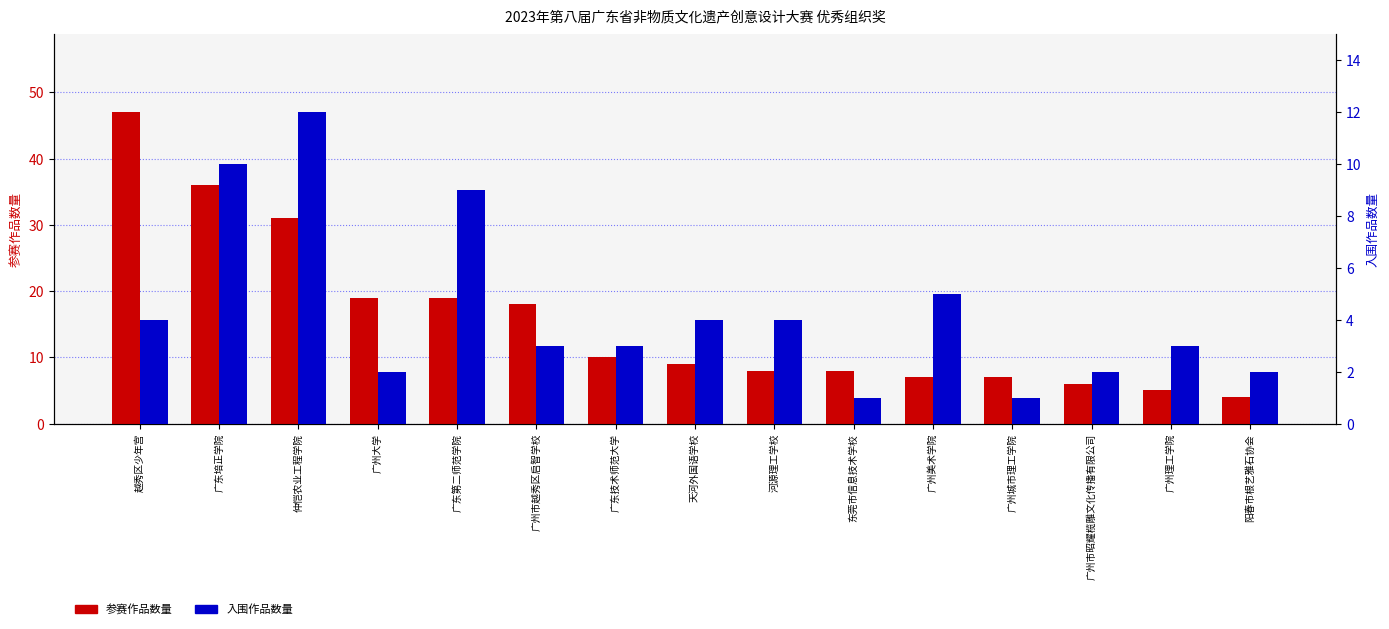

Is the value of 入围作品数量 at 广州市昭耀榄雕文化传播有限公司 greater than the value of 参赛作品数量 at 广州理工学院?

No